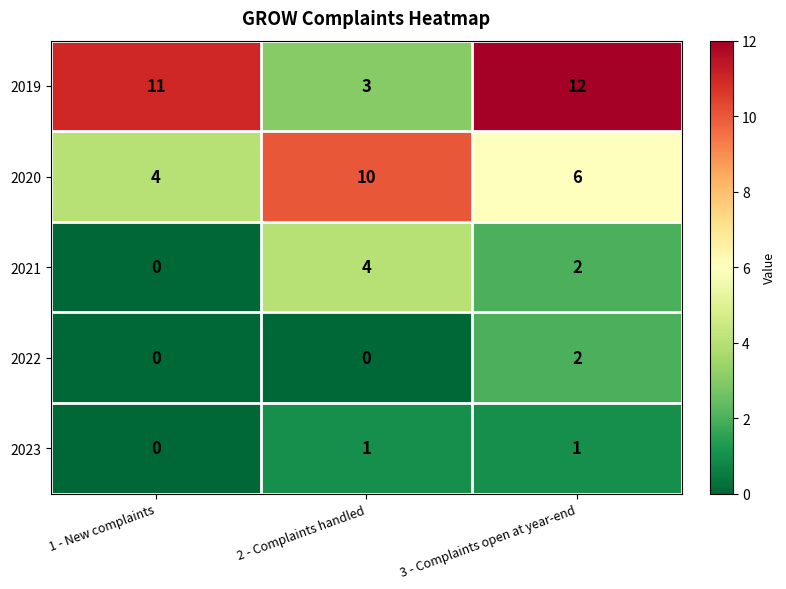

Which series has the largest total across all categories?

2019